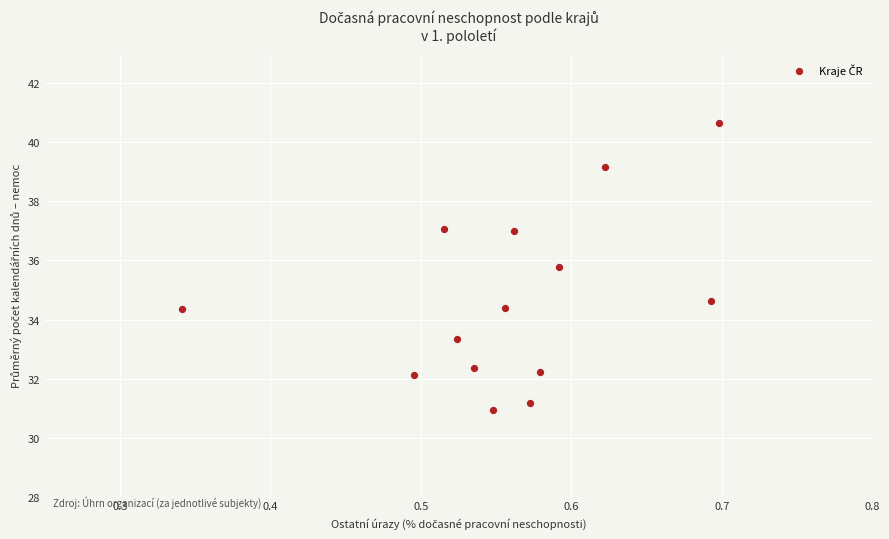

What Y value in the scatter plot is closest to 35?

34.6